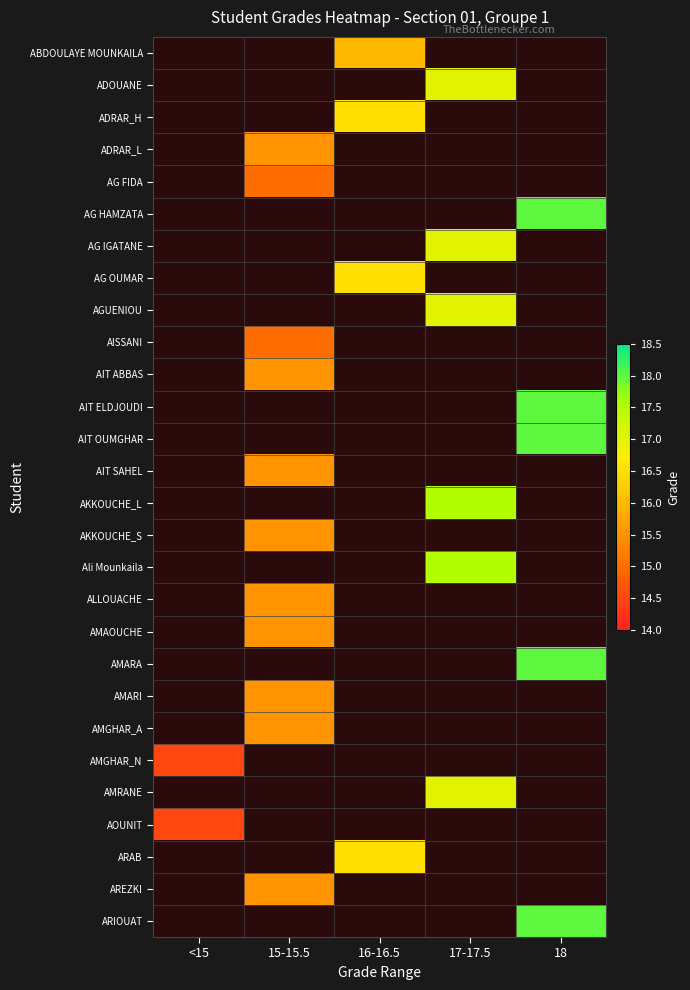

At 18, list the series in order from largest to smallest.

AG HAMZATA, AIT ELDJOUDI, AIT OUMGHAR, AMARA, ARIOUAT, ABDOULAYE MOUNKAILA, ADOUANE, ADRAR_H, ADRAR_L, AG FIDA, AG IGATANE, AG OUMAR, AGUENIOU, AISSANI, AIT ABBAS, AIT SAHEL, AKKOUCHE_L, AKKOUCHE_S, Ali Mounkaila, ALLOUACHE, AMAOUCHE, AMARI, AMGHAR_A, AMGHAR_N, AMRANE, AOUNIT, ARAB, AREZKI